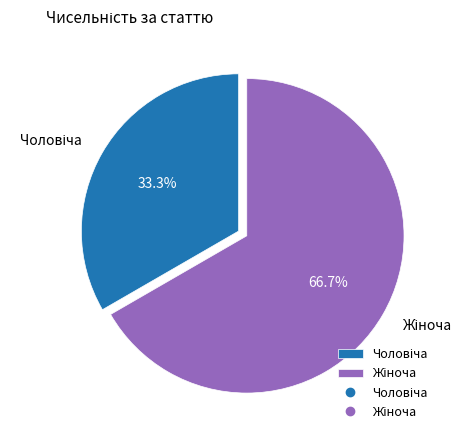

Is there a majority slice in this chart?

Yes